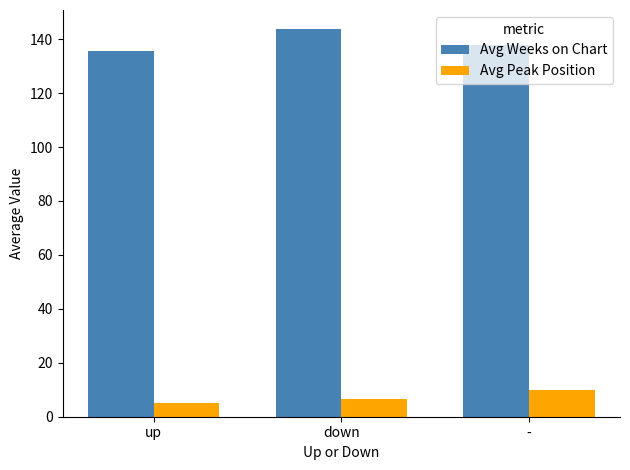

Where does the Avg Peak Position series first go above 6?

down